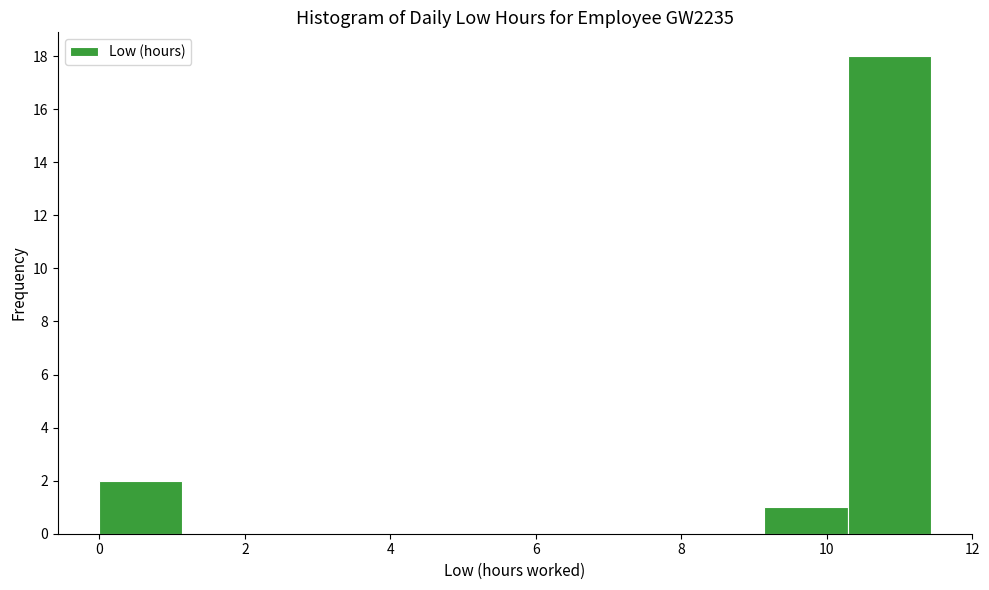

Reading left to right, transcribe this chart: for each bar, give the range it covers on the x-axis and its height. Neither the bar edges nor the heights are printed on the chart, so give them approximately, as read against the axes.

0.0 to 1.2: 2
1.2 to 2.2: 0
2.2 to 3.4: 0
3.4 to 4.6: 0
4.6 to 5.8: 0
5.8 to 6.8: 0
6.8 to 8.0: 0
8.0 to 9.2: 0
9.2 to 10.2: 1
10.2 to 11.4: 18